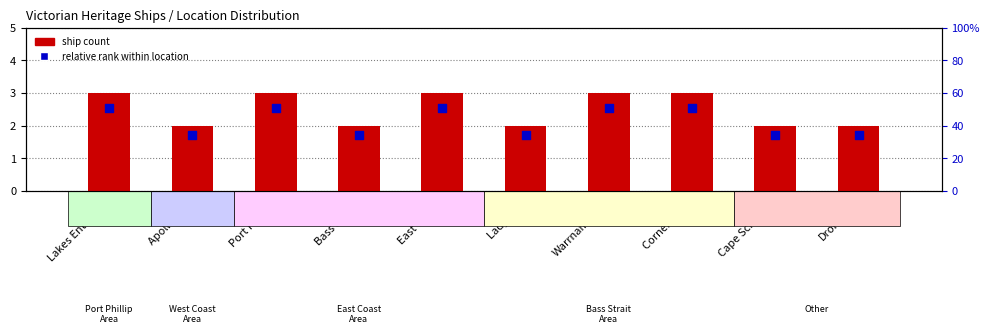

What is the total value across all series at Lakes Entrance?

5.5